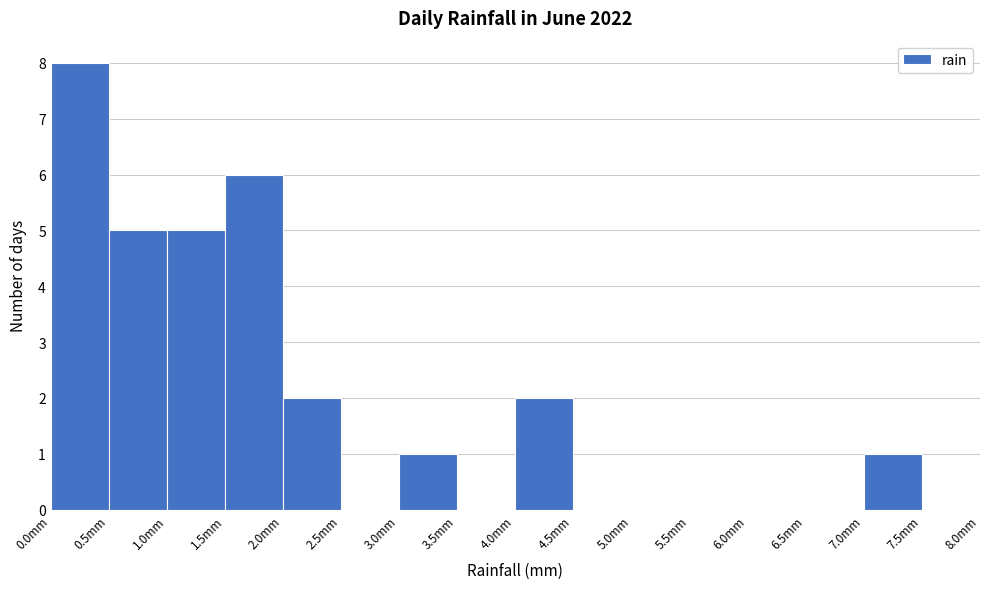

What is the height of the bar covering 0.5 to 1.0 on the x-axis? The values are not printed on the chart, so give them approximately, as read against the axis.

5